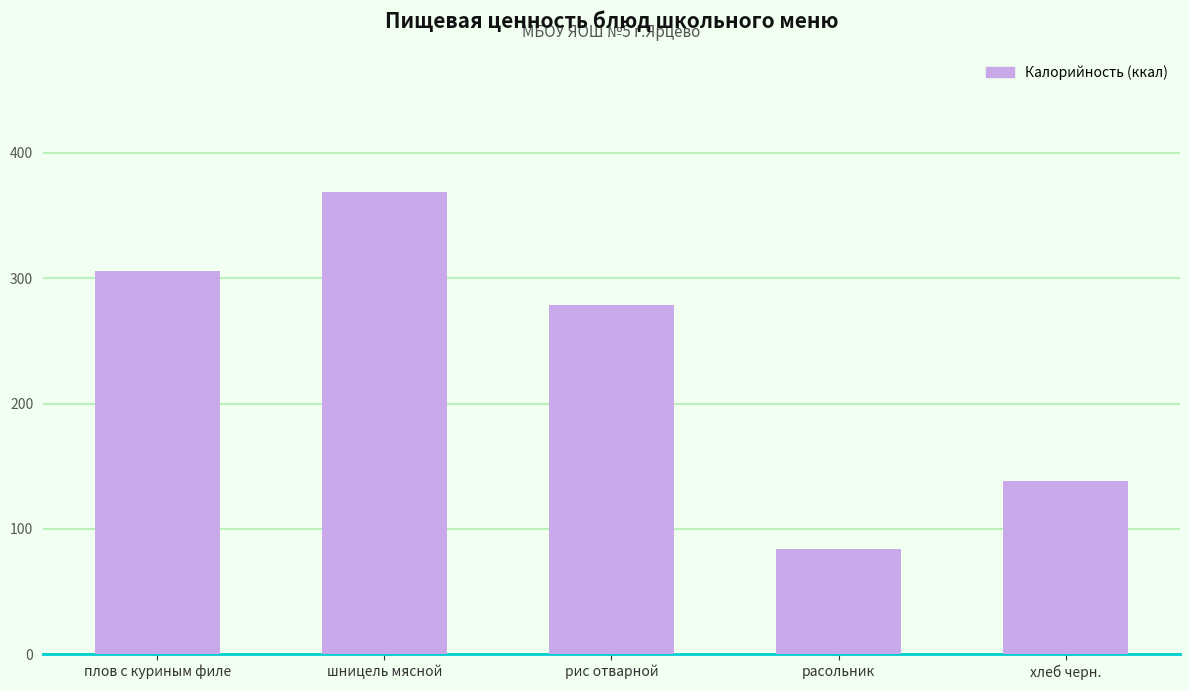

What is the smallest value displayed?

84.0